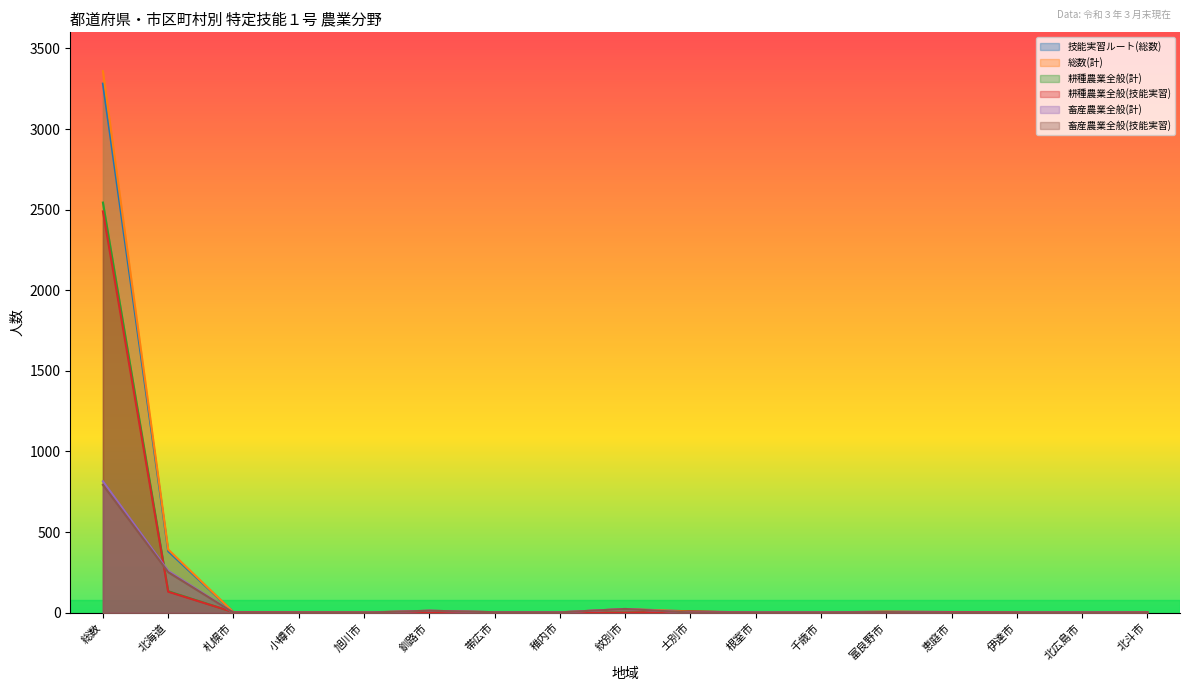

At which category is the sum across all series the highest?

総数